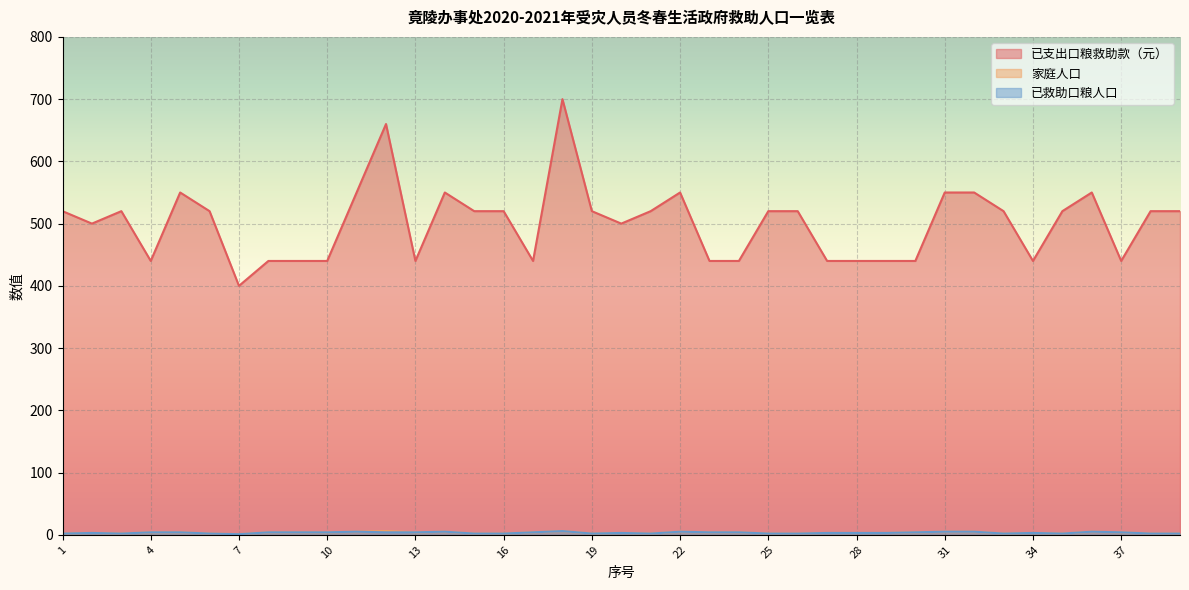

In 家庭人口, how many points are lower than both neighbors (excluding endpoints)?

7